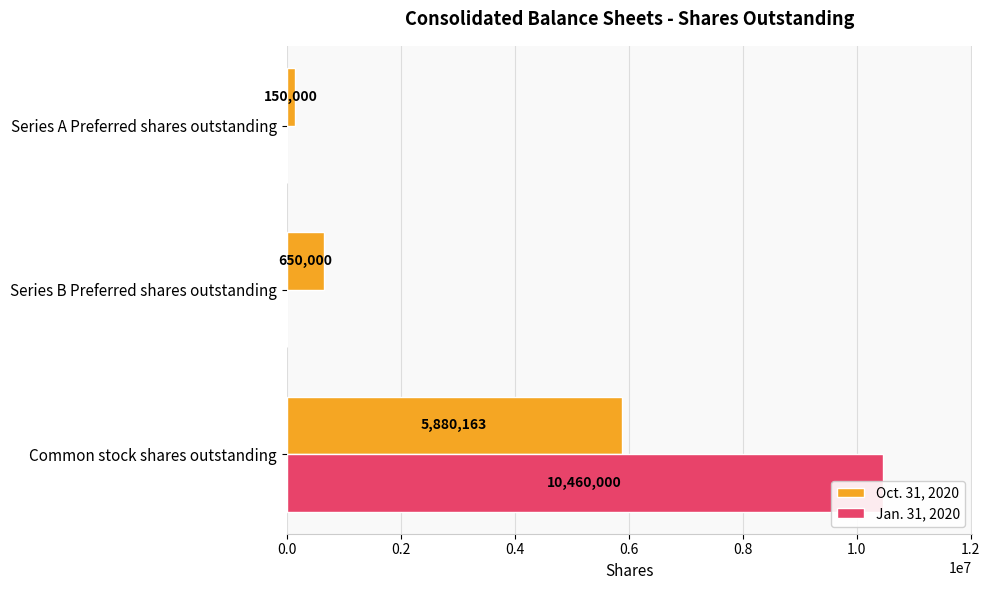

How many values in the Jan. 31, 2020 series exceed 0?

1